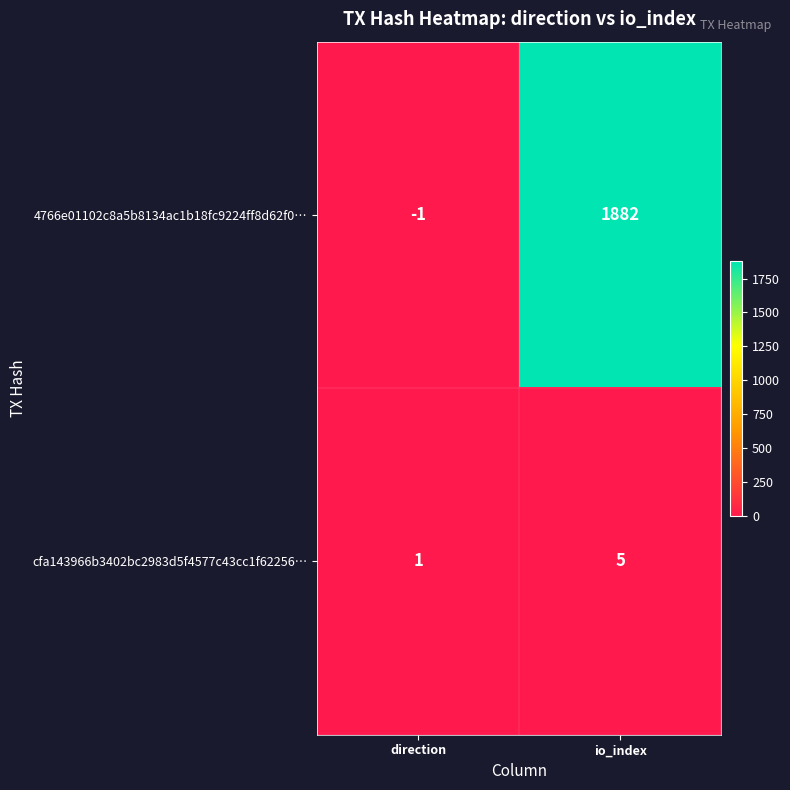

At how many categories does at least one series exceed 1197?

1